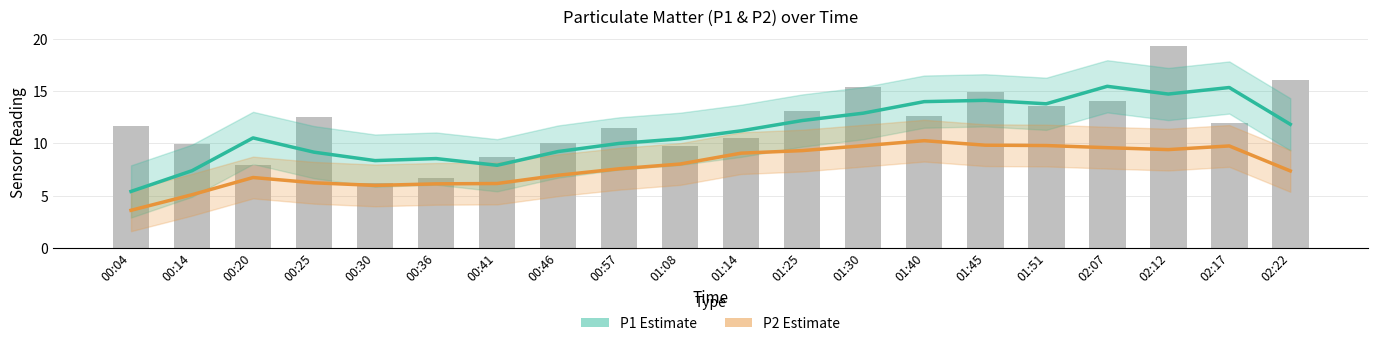

Which series has the widest spread of values?

P1 Estimate